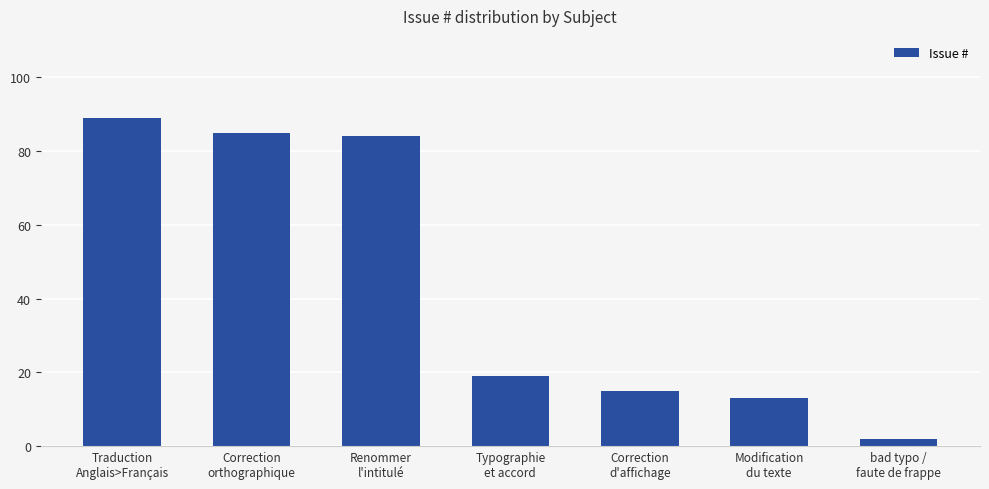

Rank the categories by value from lowest to highest.

bad typo /
faute de frappe, Modification
du texte, Correction
d'affichage, Typographie
et accord, Renommer
l'intitulé, Correction
orthographique, Traduction
Anglais>Français